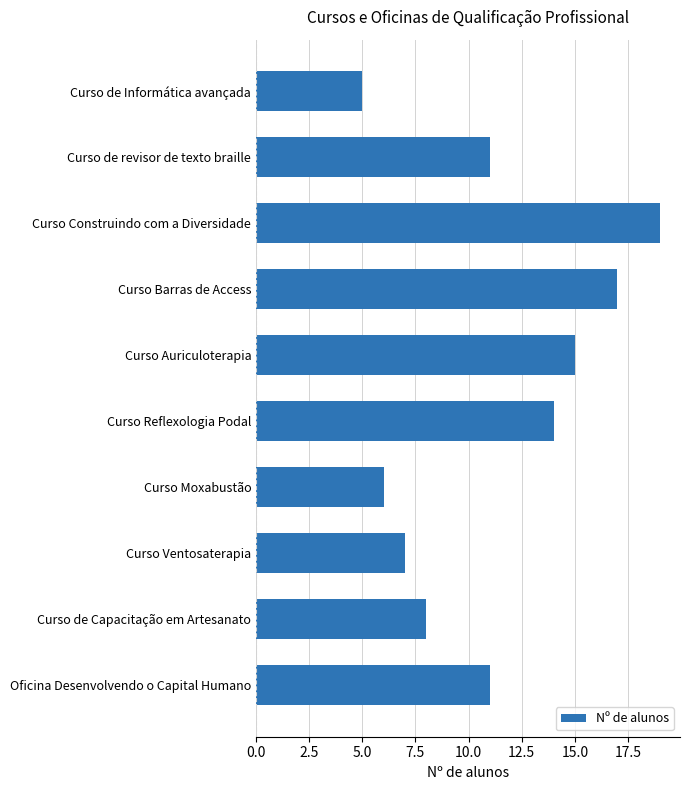

The value at Curso de Informática avançada is 2. True or false?

False